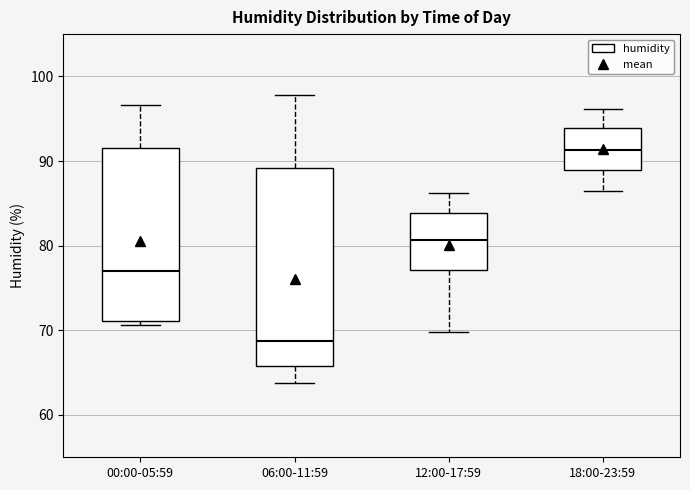

Which box is the tallest, from its lower edge to its upper edge?

06:00-11:59